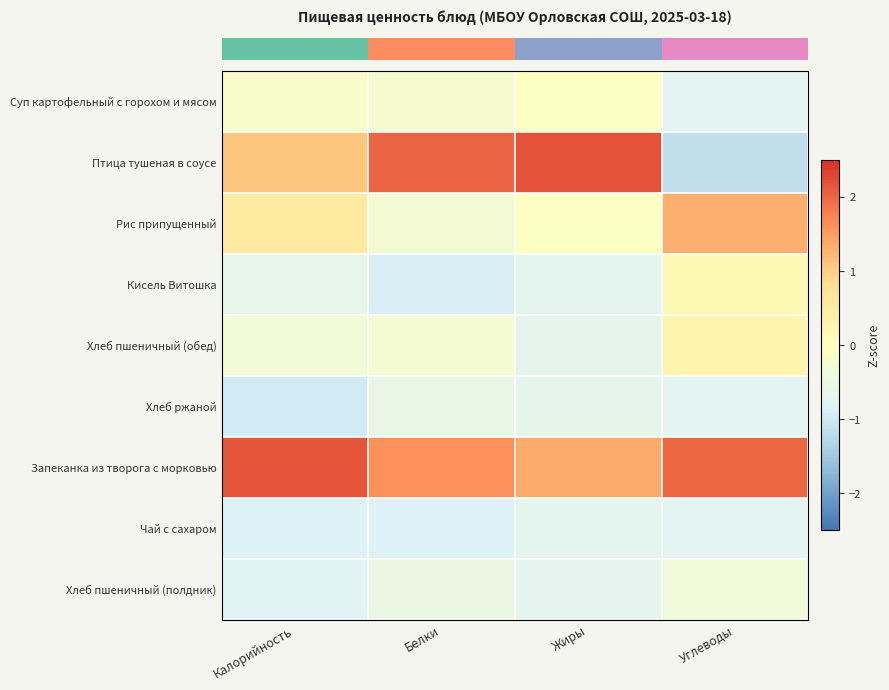

At how many categories does at least one series exceed 0?

4